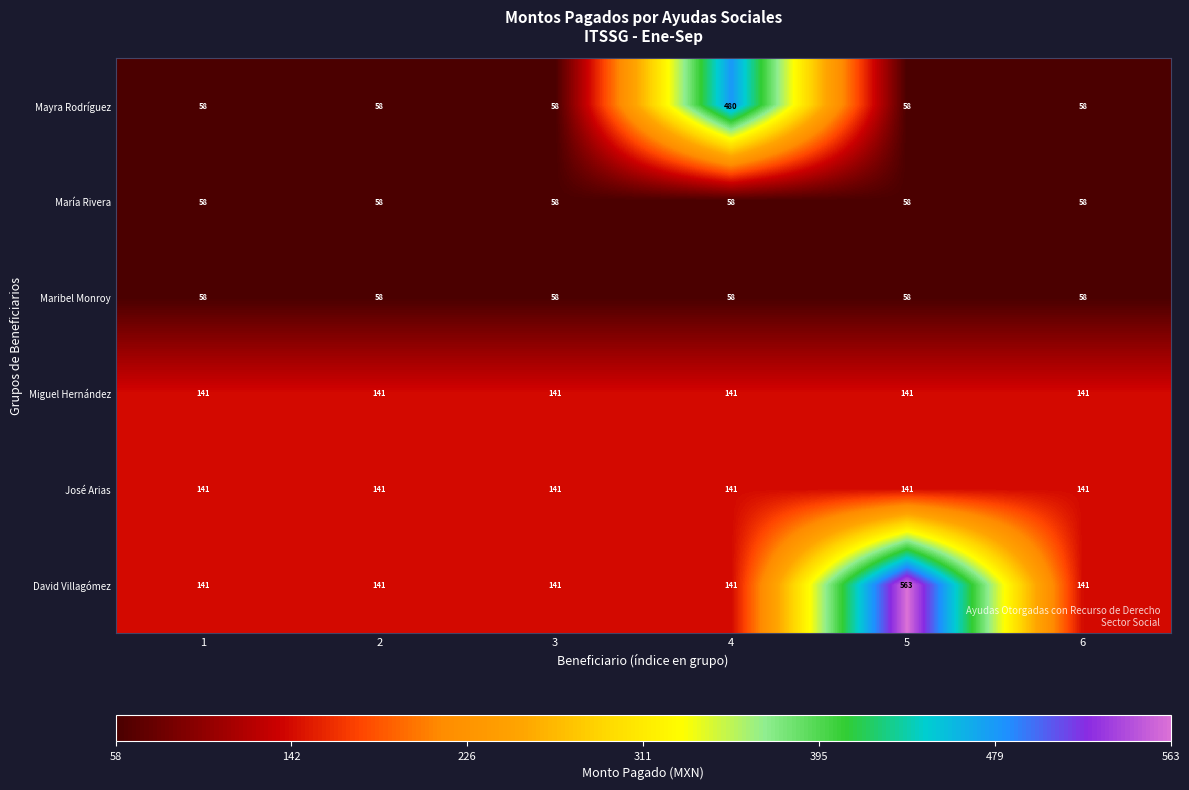

At how many categories does at least one series exceed 290?

2